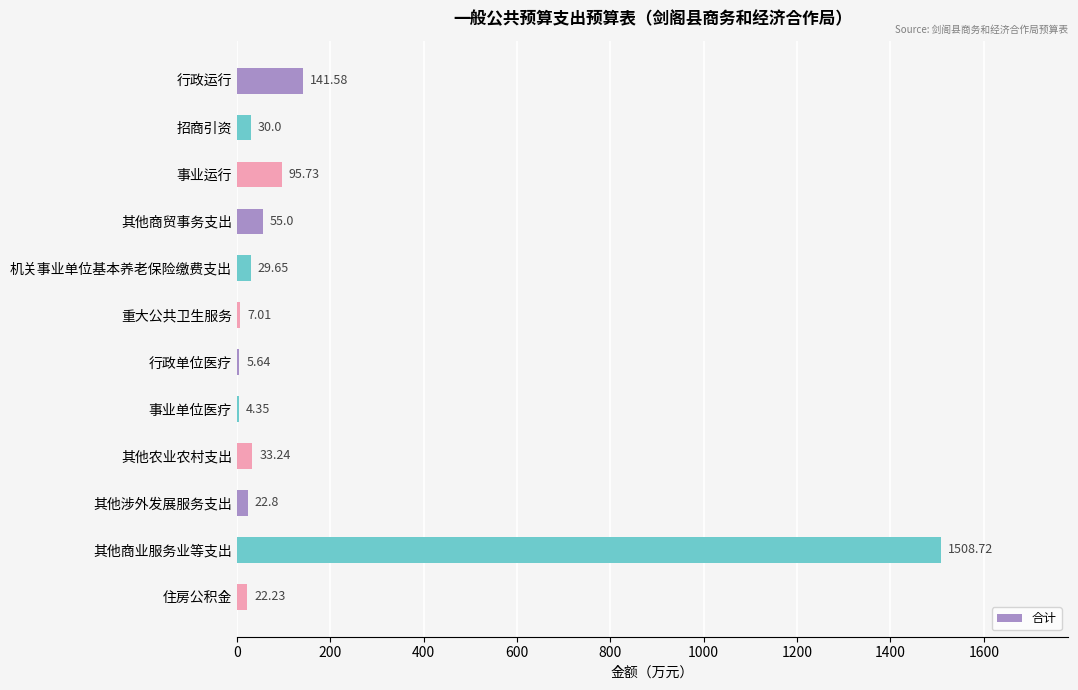

Which has a higher value, 重大公共卫生服务 or 其他农业农村支出?

其他农业农村支出